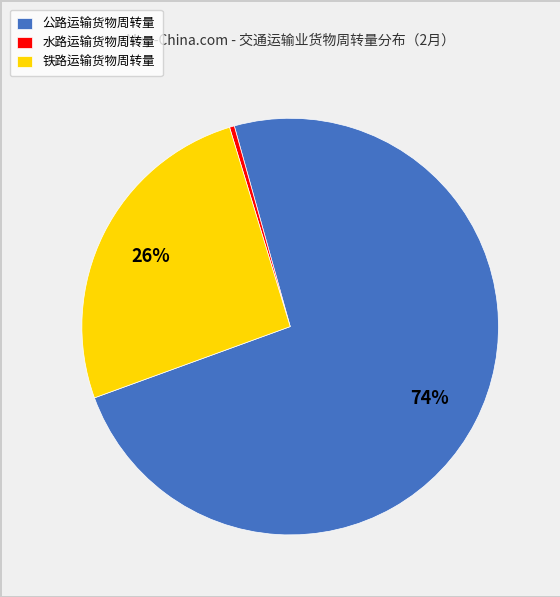

True or false: 铁路运输货物周转量 accounts for 26% of the total.

True